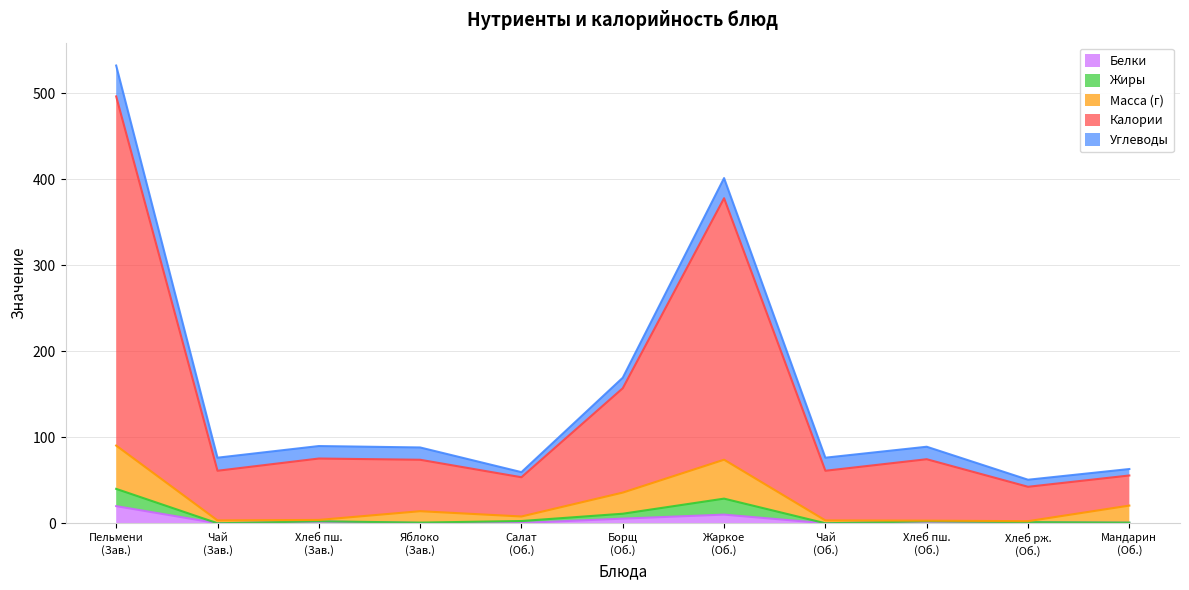

Where is the first local minimum for Жиры?

Чай (Зав.)